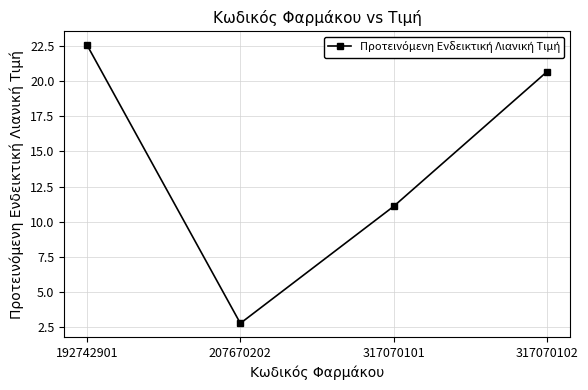

Does the chart have visible grid lines?

Yes